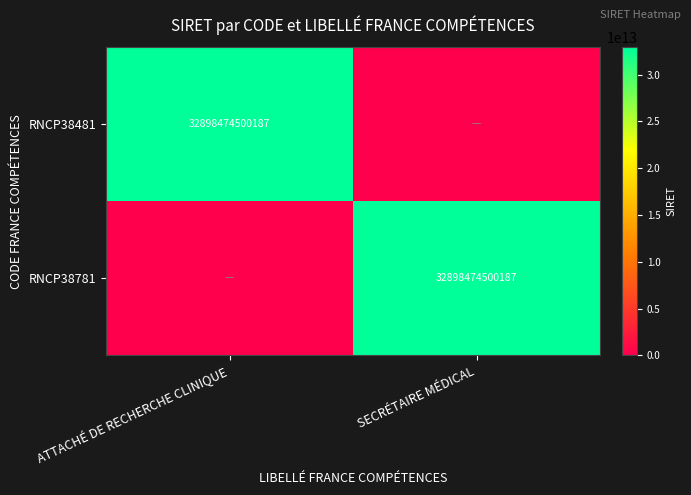

The value of RNCP38781 at SECRÉTAIRE MÉDICAL is 17180114481310. True or false?

False